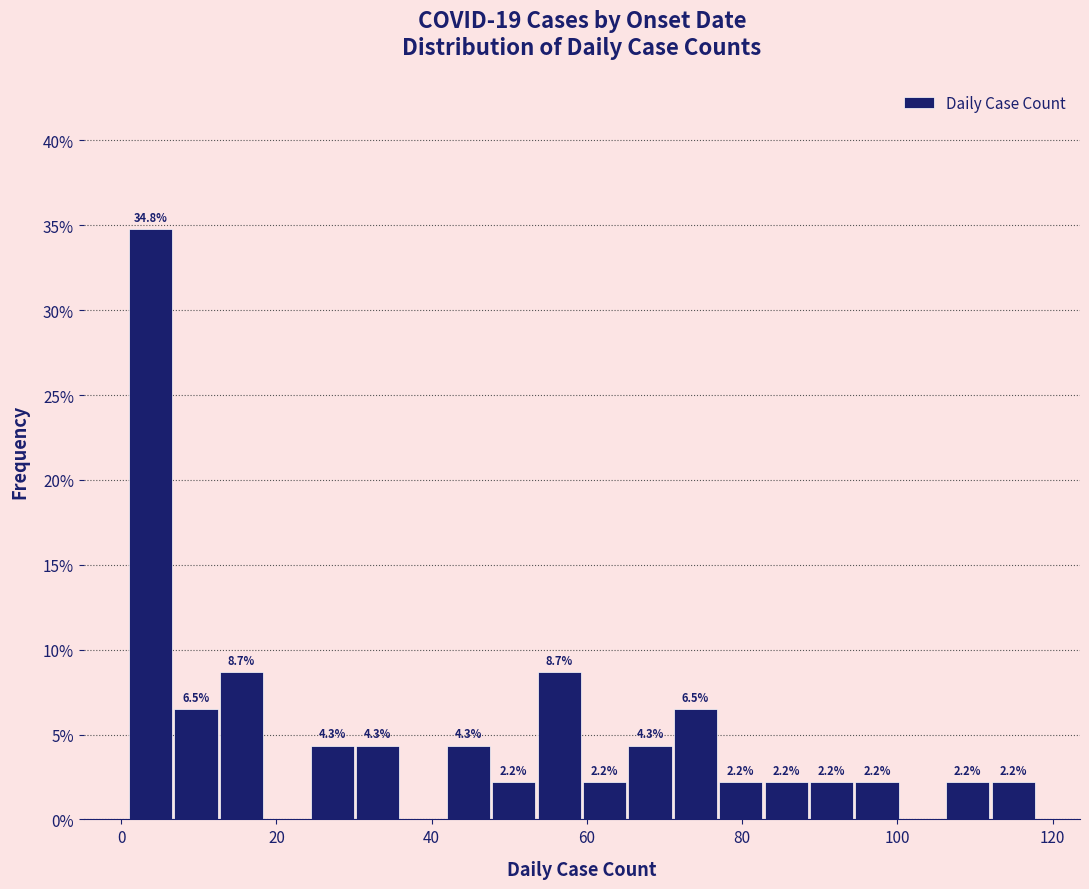

Read against the x-axis, roughly where is the centre of the tallest bar?

4